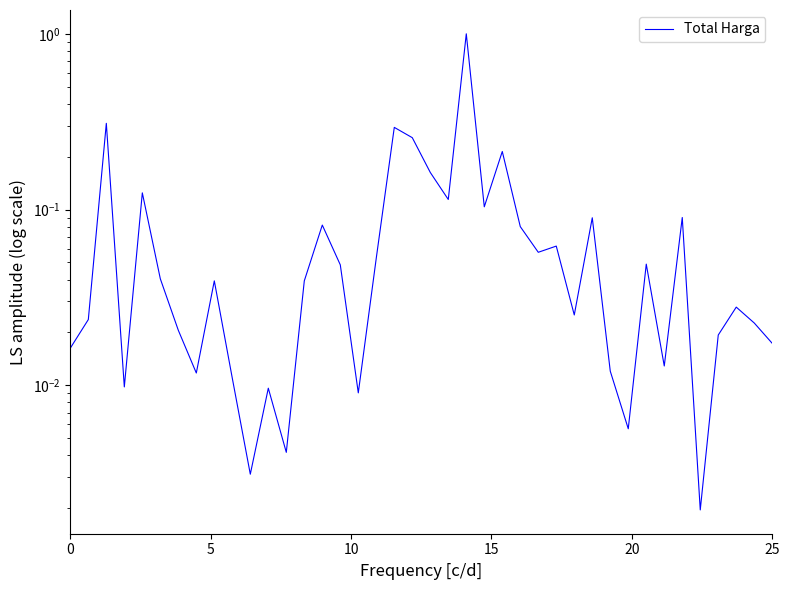

Is it true that the value at 37 is 0.0?

False